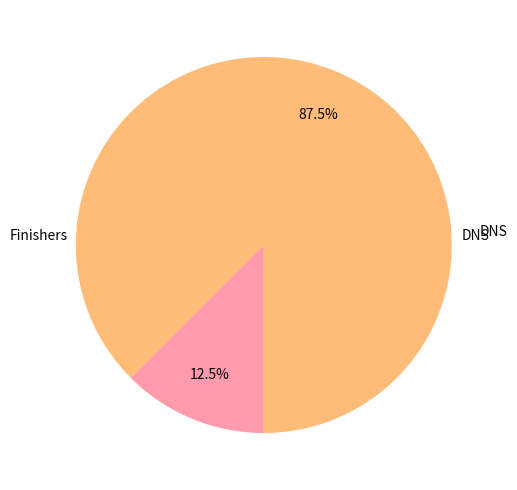

Is there any slice that represents more than half of the pie?

Yes